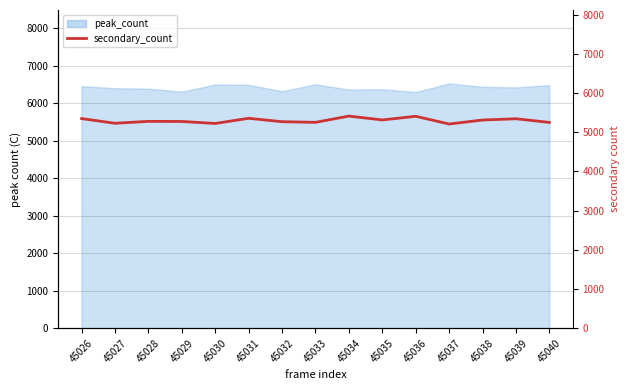

Does the chart display data point markers on the line(s)?

No